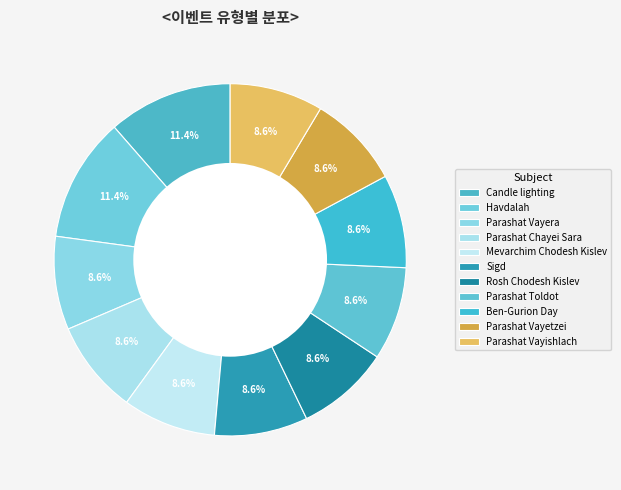

To the nearest percent, what is the difference between the largest and smallest slice percentages?

3%